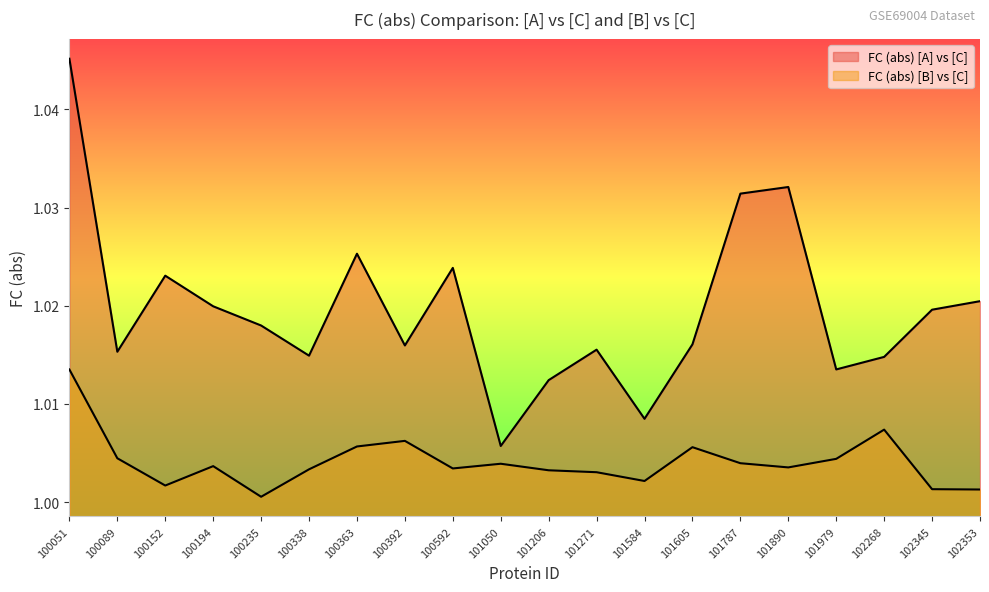

What is the maximum value shown in the chart?

1.0